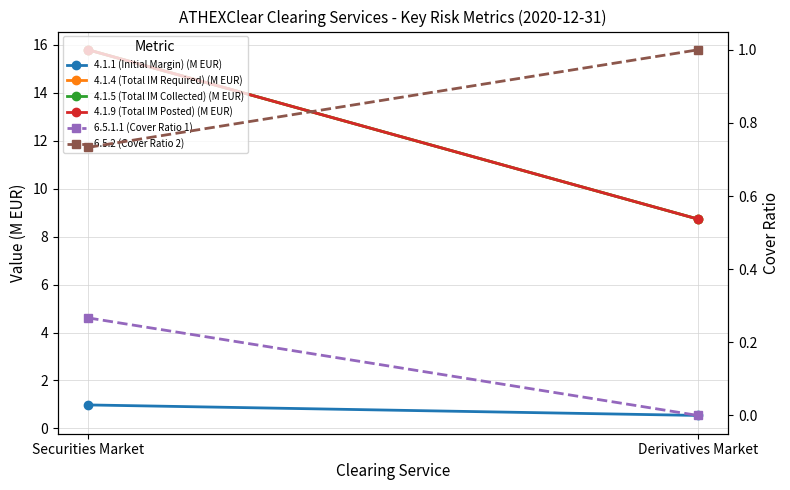

What is the minimum value for 4.1.1 (Initial Margin) (M EUR)?

0.5